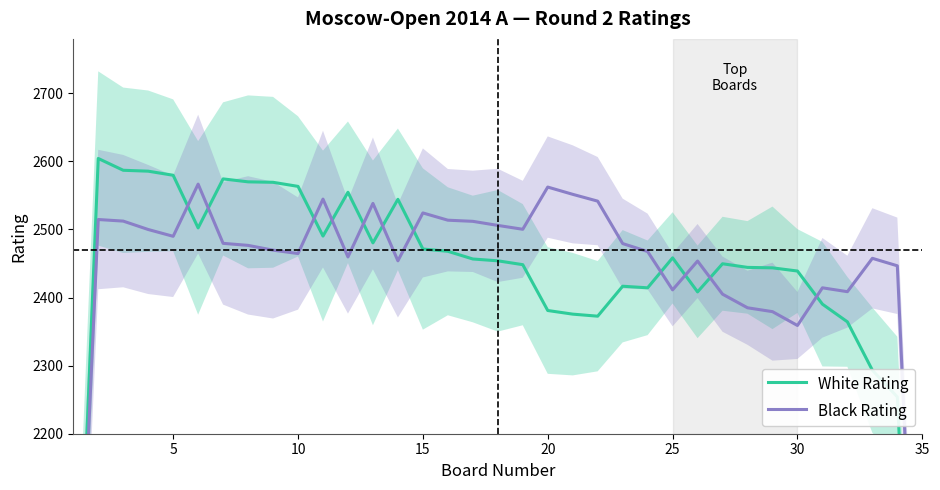

How many lines are shown in the chart?

2